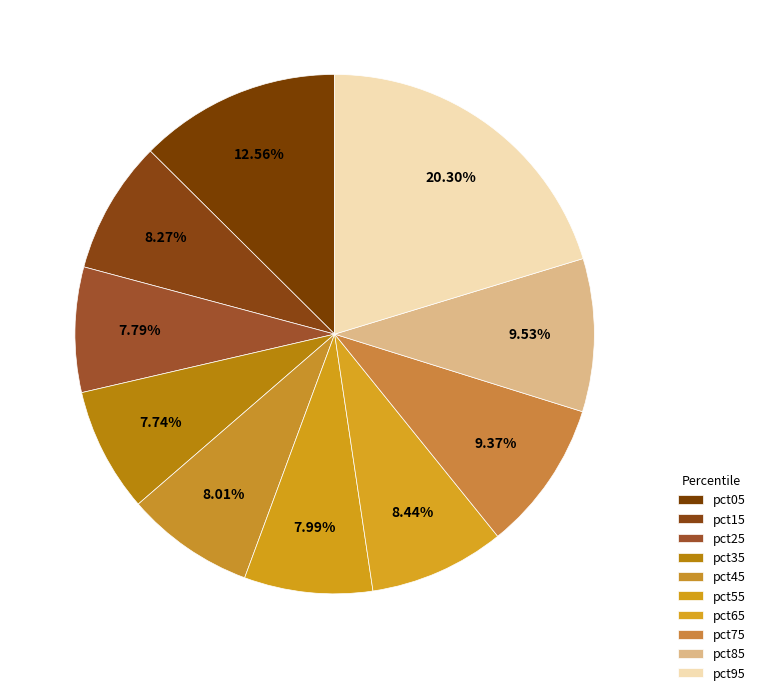

How much of the chart is everything except pct85?

90.5%